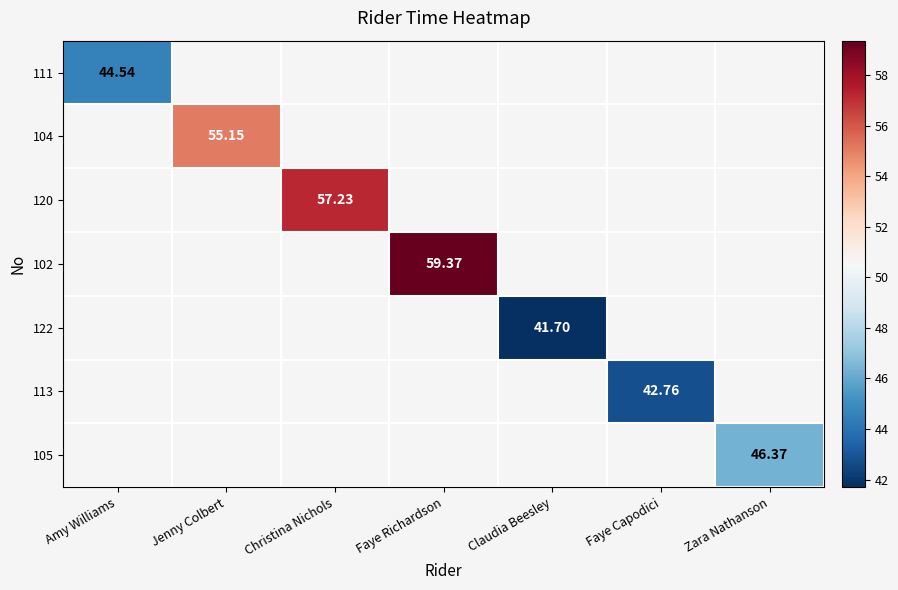

How many series are shown in this chart?

7